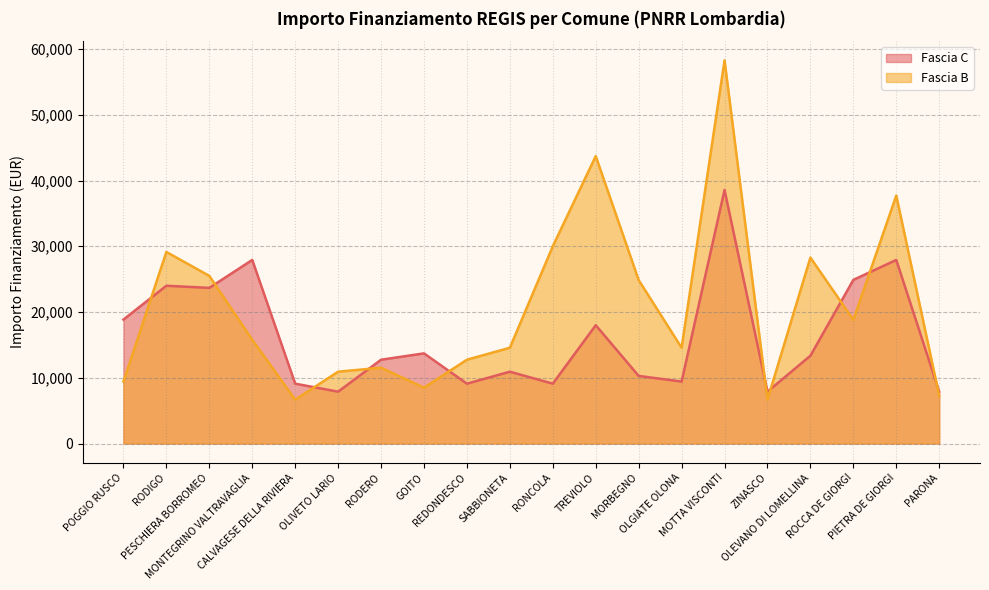

Is it true that Fascia C equals 3482 at RONCOLA?

False